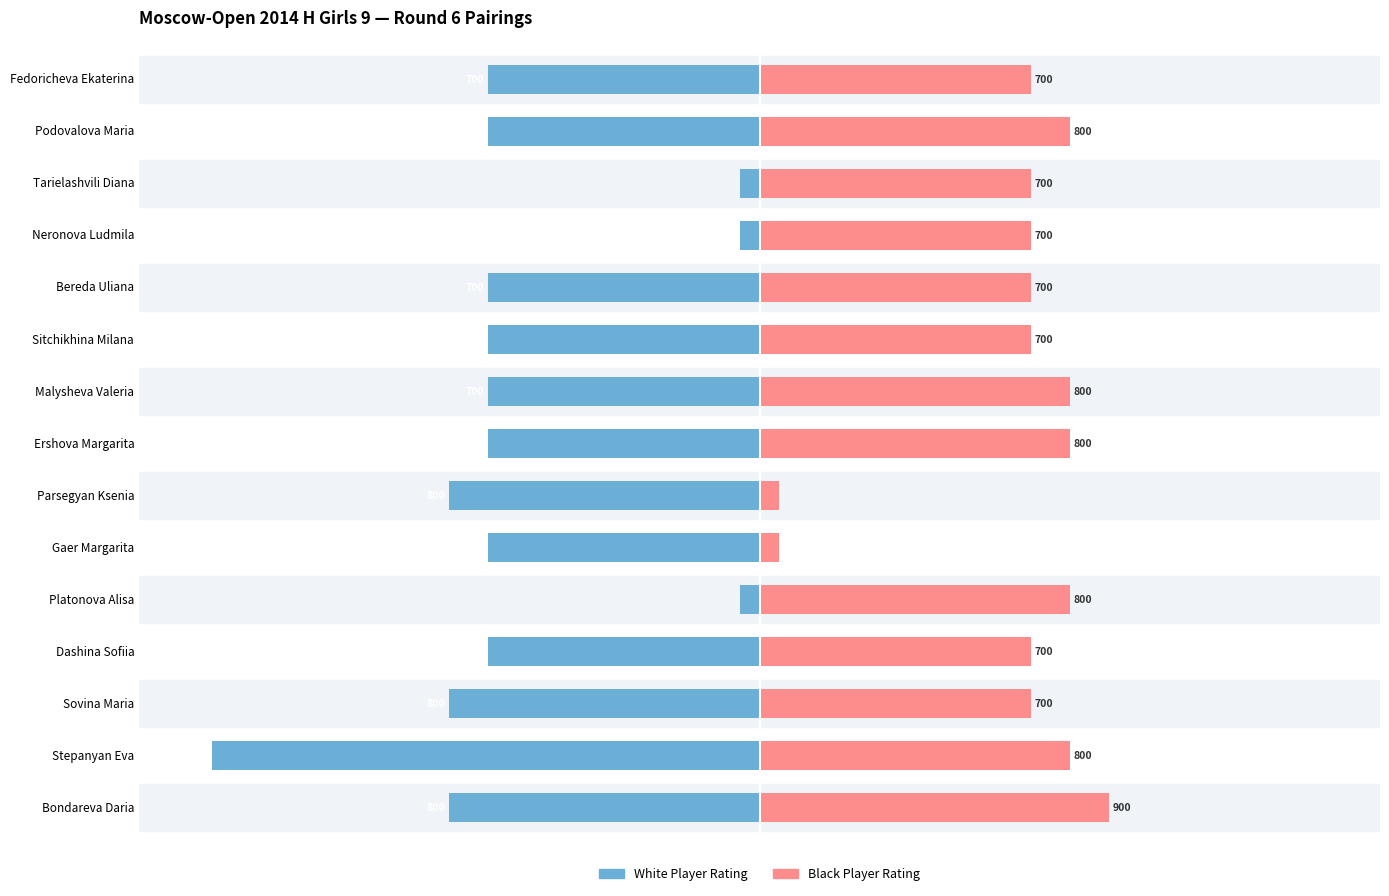

What is the value of the Black Player Rating bar at the 13th from the left?

700